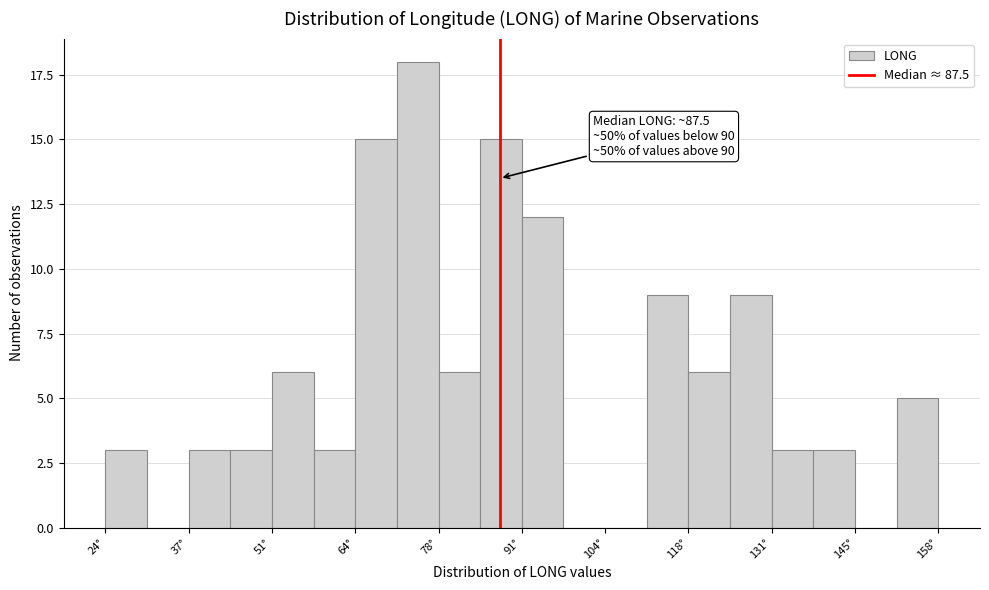

Around what value on the x-axis is the tallest bar? Give the approximate position of its centre, as read against the axis.

74